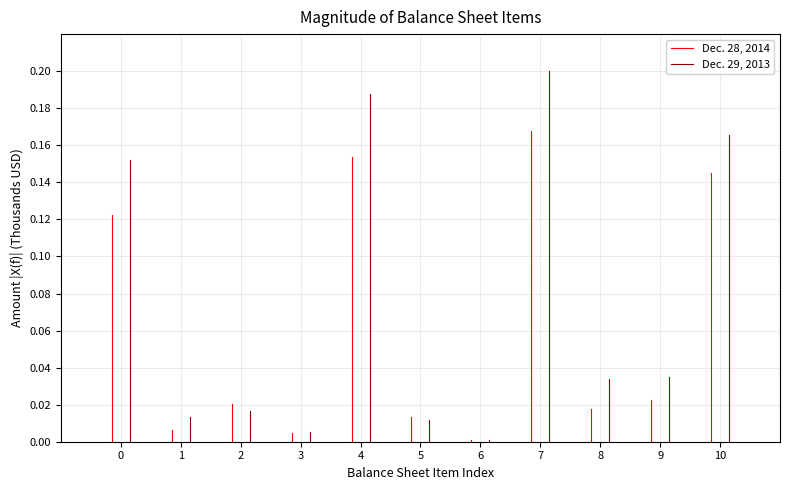

Is it true that Dec. 29, 2013 equals 0.2 at 1?

False